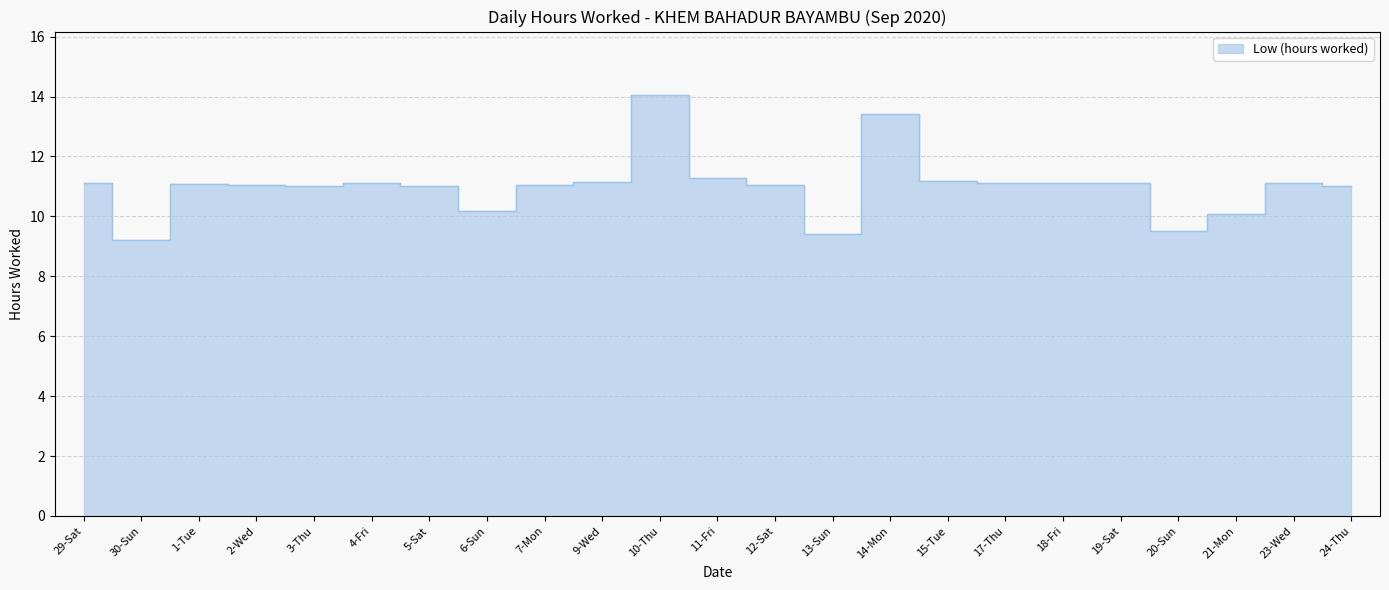

Does the chart display data point markers on the line(s)?

No